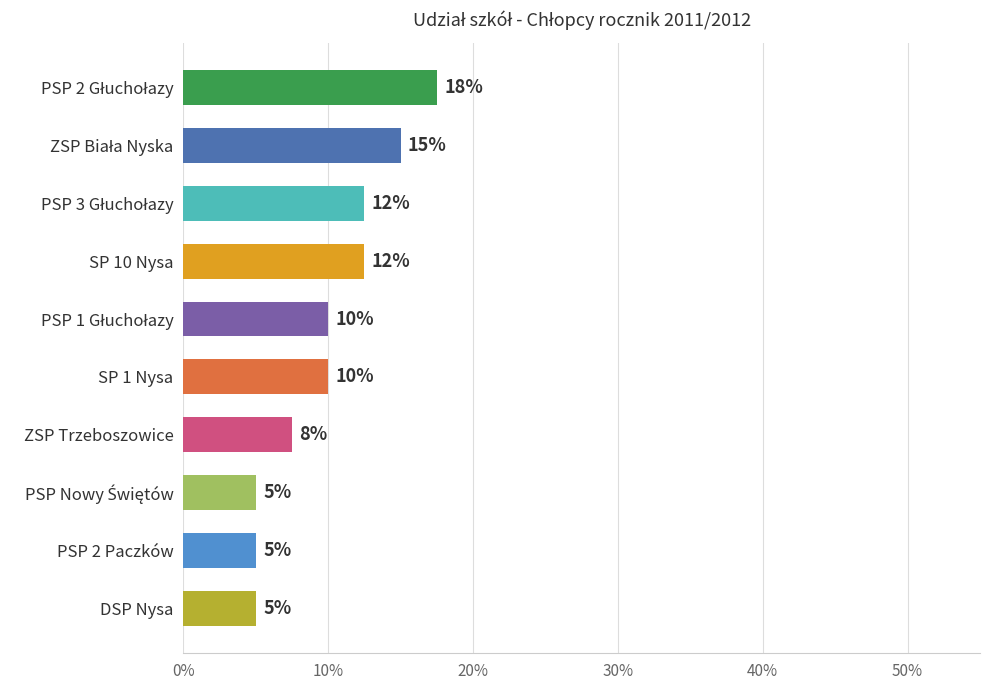

Approximately how many times larger is the value at PSP 2 Paczków compared to SP 1 Nysa?

0.5